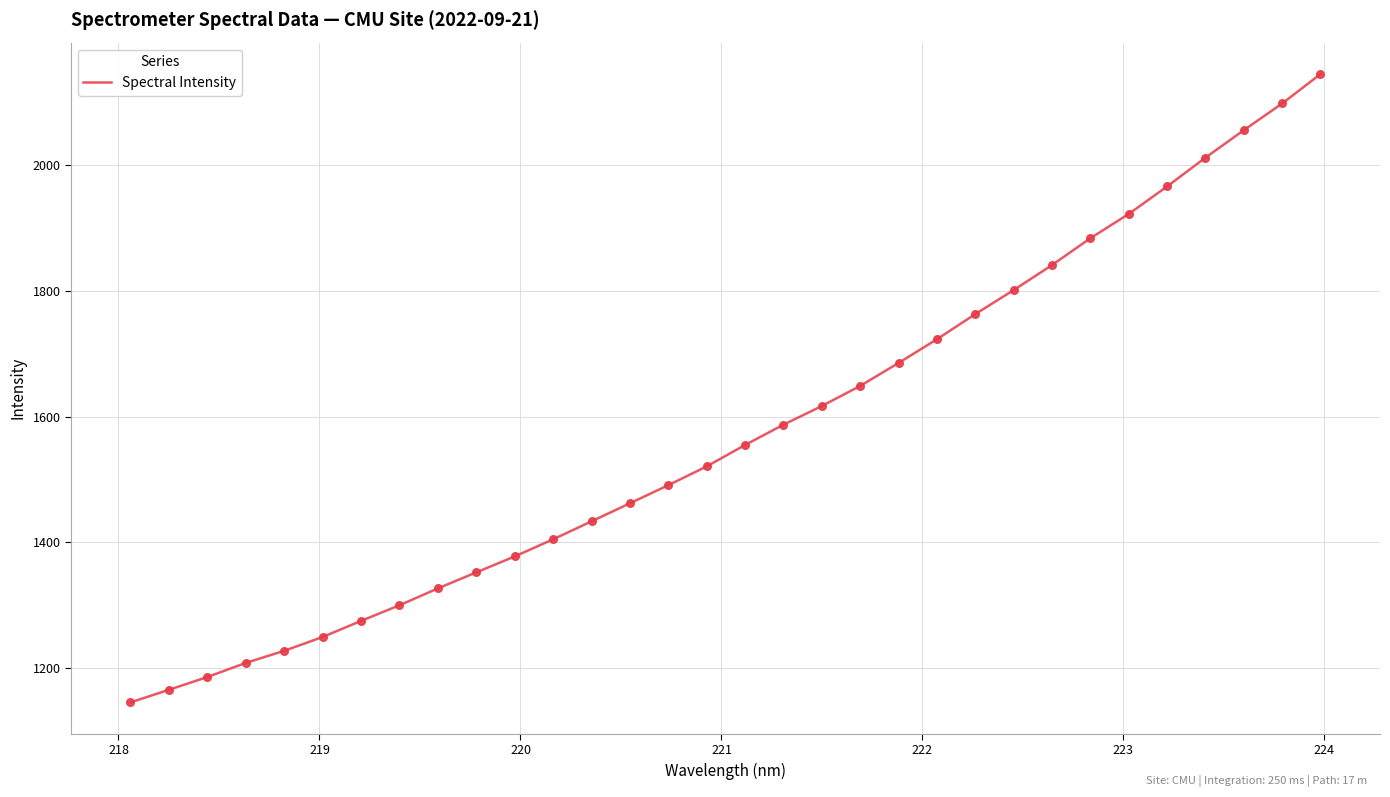

What is the minimum value shown in the chart?

1145.2